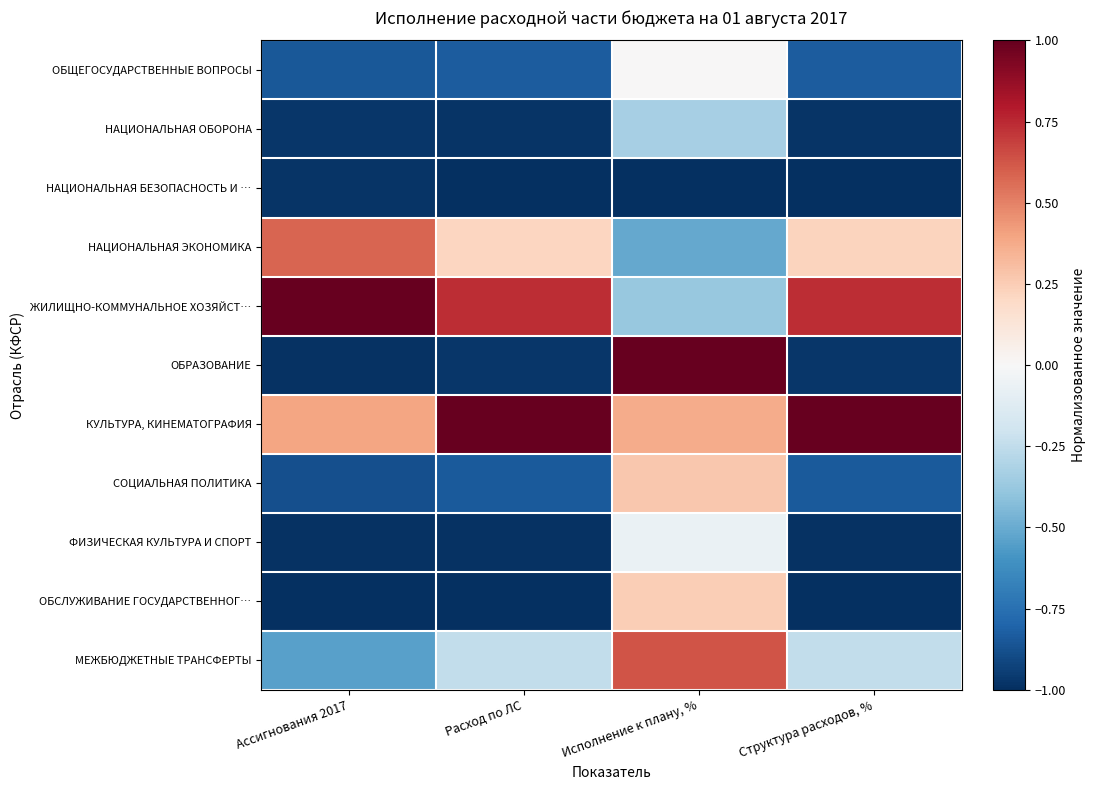

Rank the series by their maximum value, from highest to lowest.

ЖИЛИЩНО-КОММУНАЛЬНОЕ ХОЗЯЙСТ…, ОБРАЗОВАНИЕ, КУЛЬТУРА, КИНЕМАТОГРАФИЯ, МЕЖБЮДЖЕТНЫЕ ТРАНСФЕРТЫ, НАЦИОНАЛЬНАЯ ЭКОНОМИКА, СОЦИАЛЬНАЯ ПОЛИТИКА, ОБСЛУЖИВАНИЕ ГОСУДАРСТВЕННОГ…, ОБЩЕГОСУДАРСТВЕННЫЕ ВОПРОСЫ, ФИЗИЧЕСКАЯ КУЛЬТУРА И СПОРТ, НАЦИОНАЛЬНАЯ ОБОРОНА, НАЦИОНАЛЬНАЯ БЕЗОПАСНОСТЬ И …